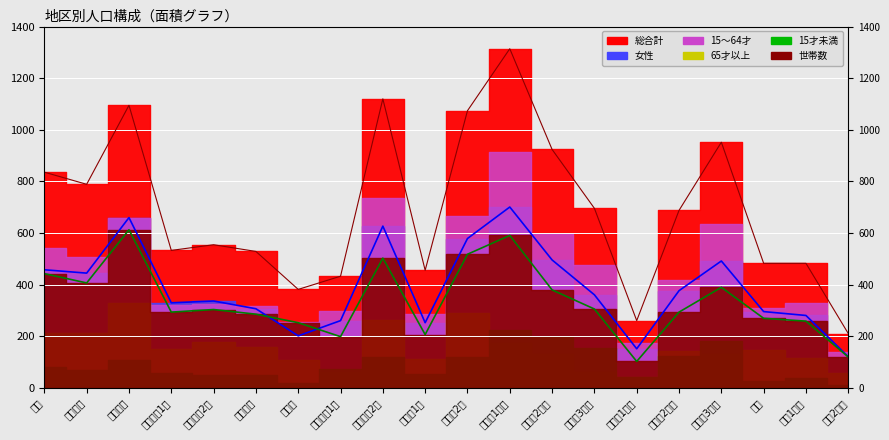

True or false: 総合計 and 世帯数 intersect in this chart.

False